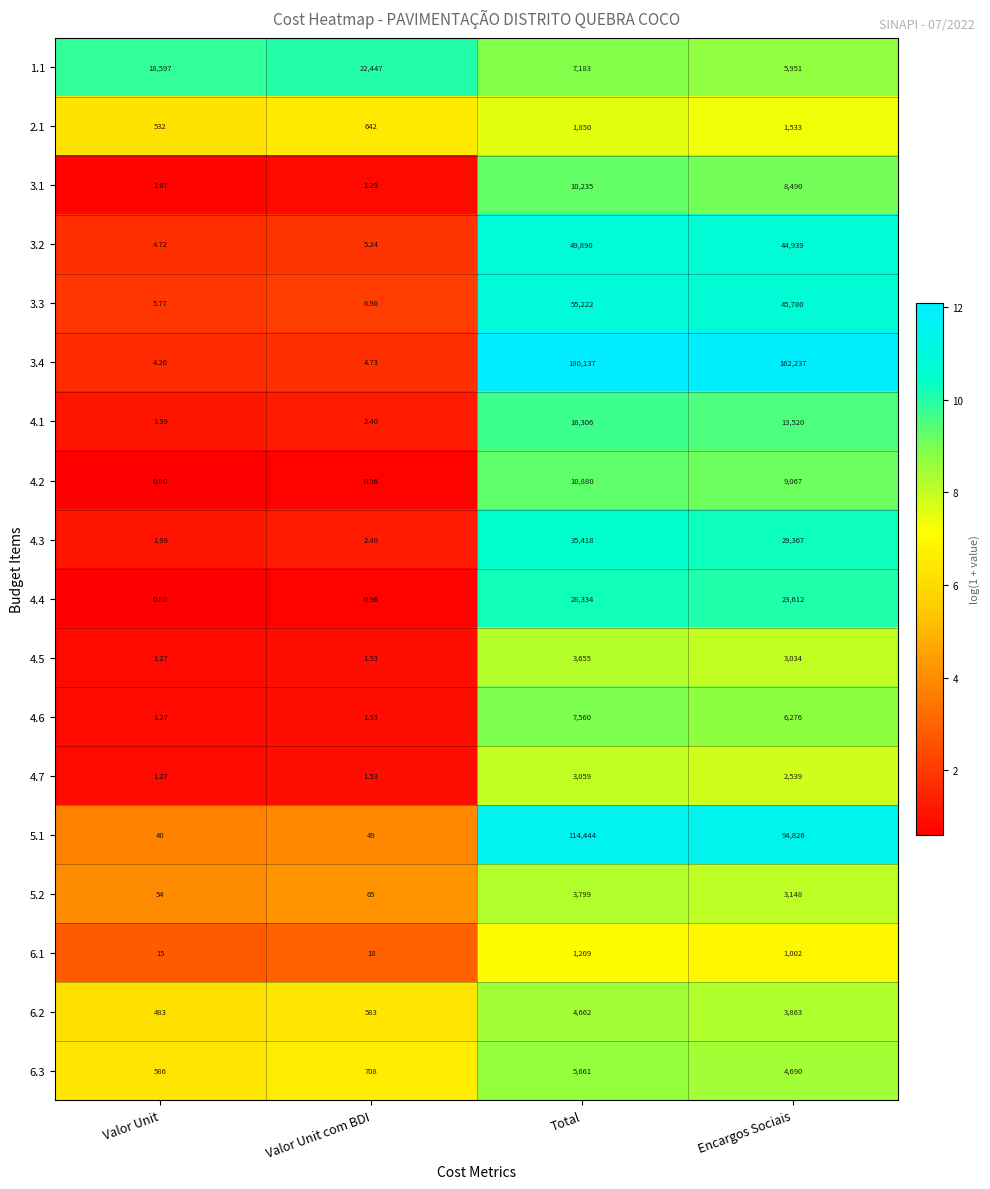

Which label corresponds to the largest value in the chart?

Total